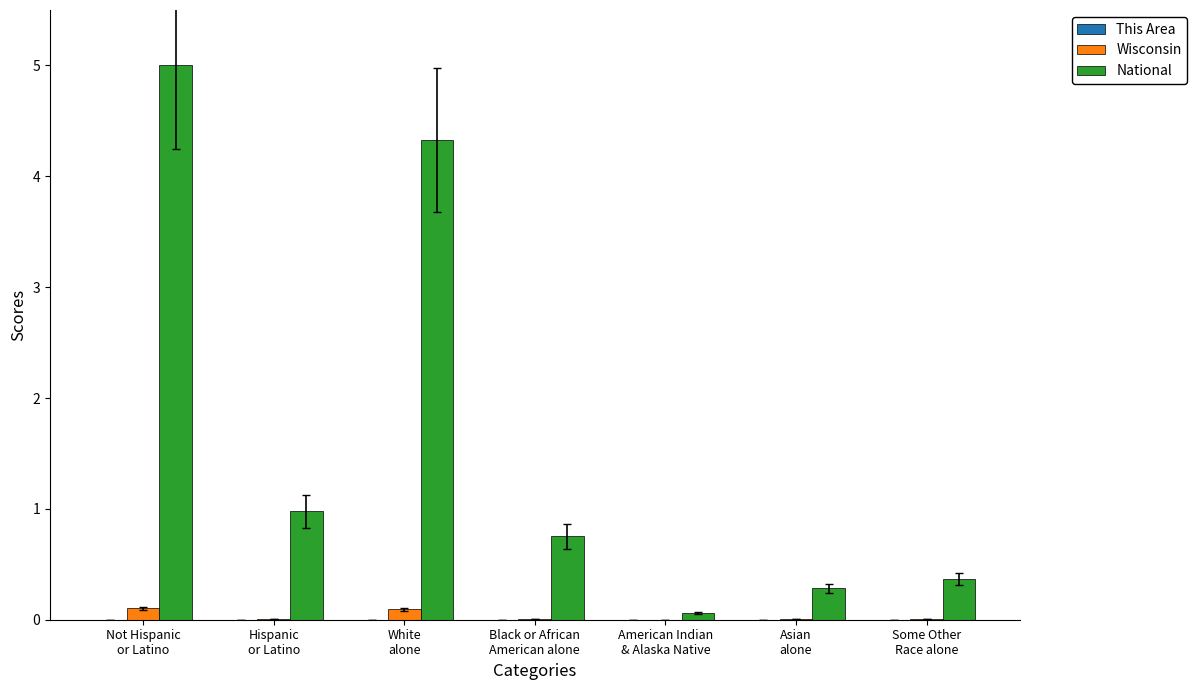

Are the bars horizontal?

No